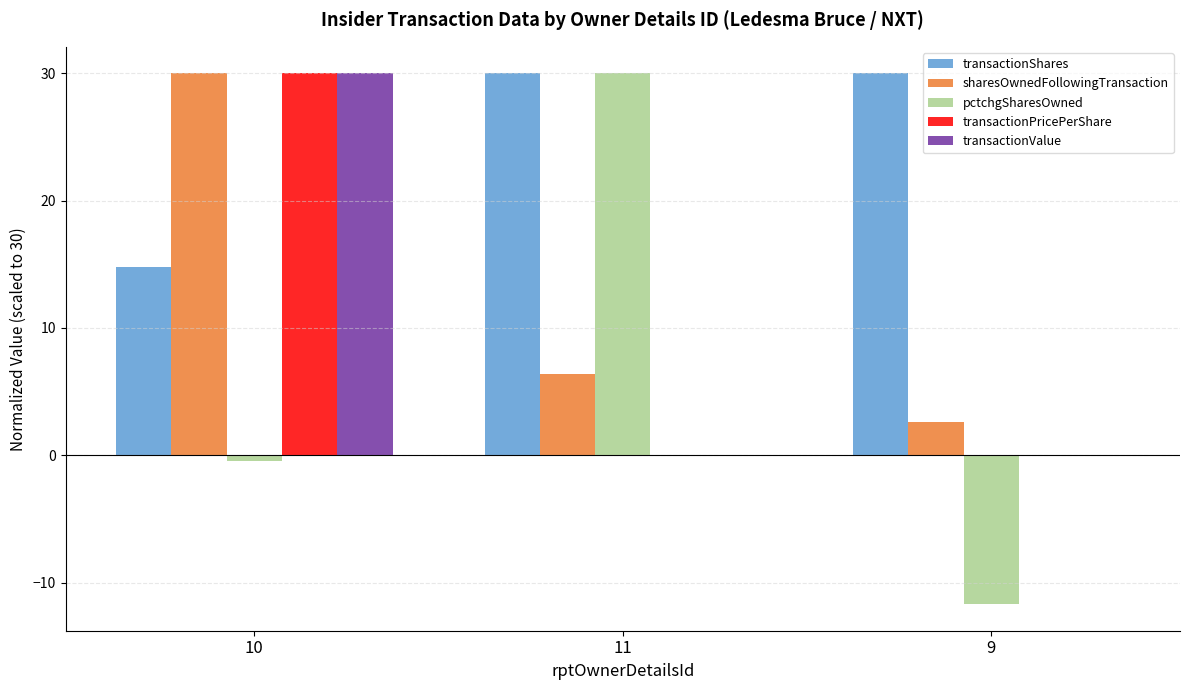

Where does the pctchgSharesOwned series first go above 0?

11